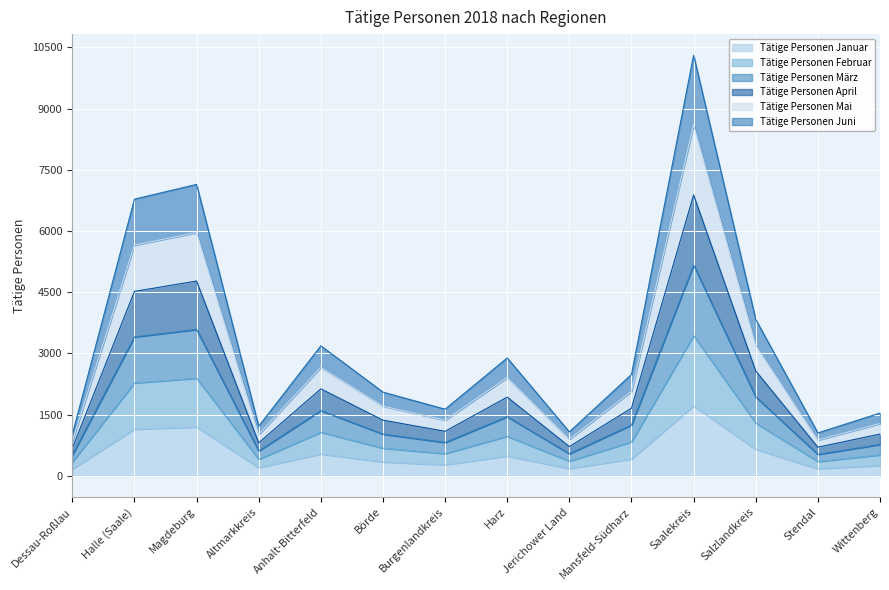

At which label is Tätige Personen Januar closest to 942?

Halle (Saale)